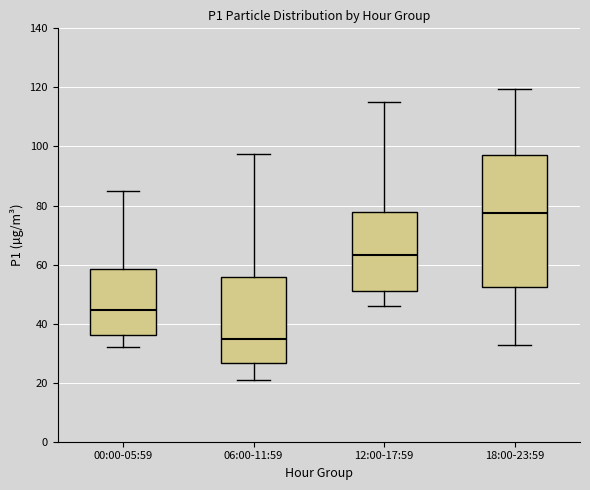

Reading left to right, transcribe this box plot: for each box, give where its median line is, the range the box spans, and where its two whiskers end, as read against the y-axis. The values are not printed on the chart, so give them approximately, as read against the axis.

00:00-05:59: median 44, box 36 to 58, whiskers 32 to 84
06:00-11:59: median 34, box 26 to 56, whiskers 20 to 98
12:00-17:59: median 64, box 52 to 78, whiskers 46 to 116
18:00-23:59: median 78, box 52 to 98, whiskers 32 to 120